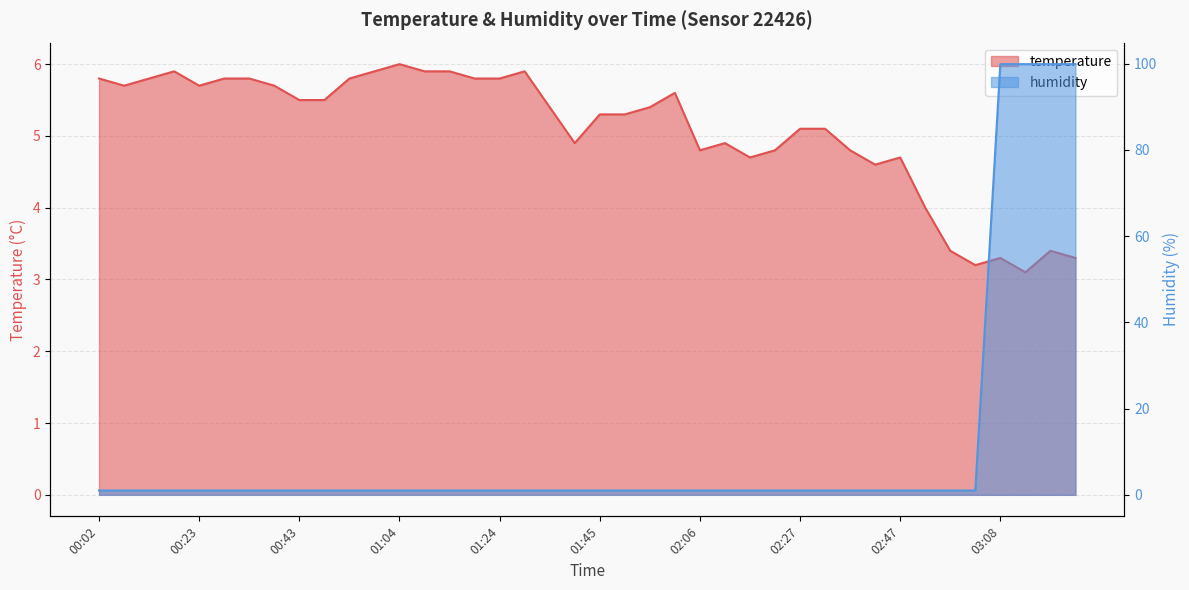

Count the number of data series in this chart.

2